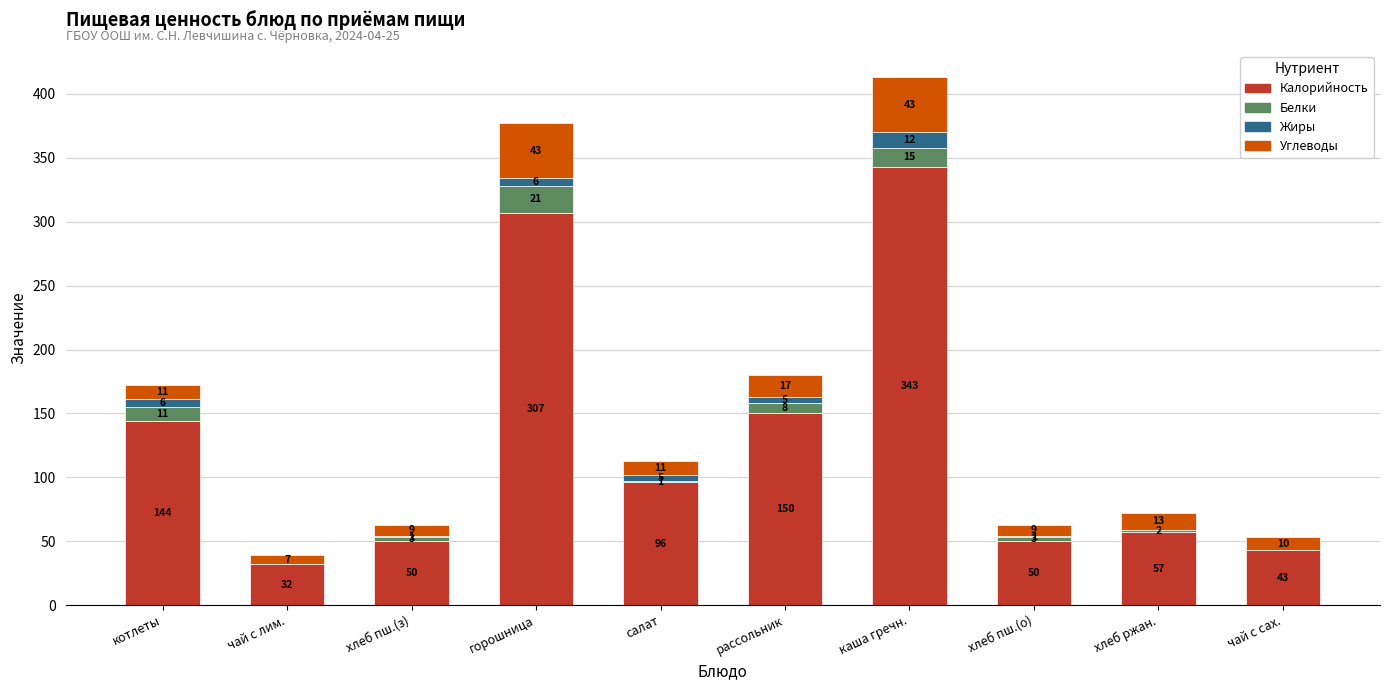

At which label does Калорийность first exceed 96?

котлеты